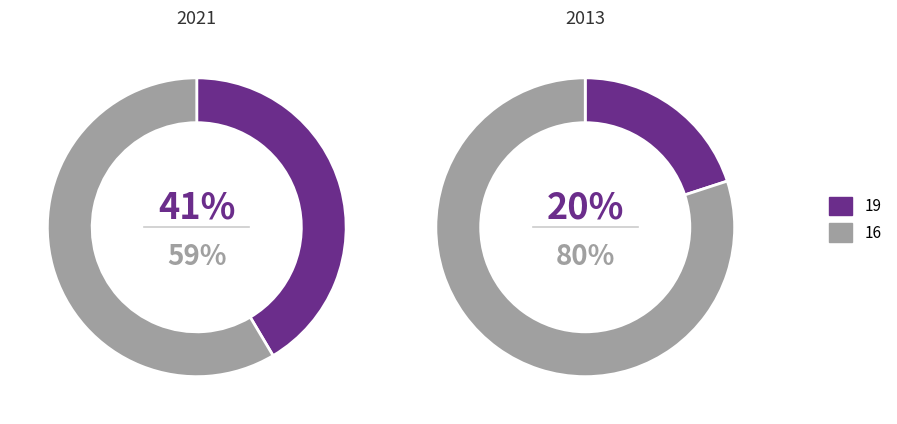

What is the total percentage of 19 and 16?

100.0%